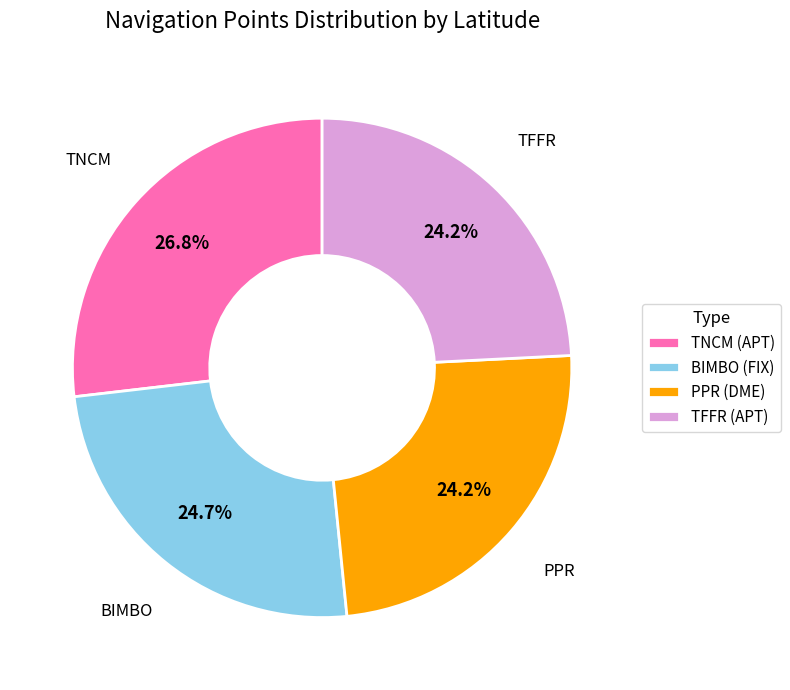

Is PPR (DME) the majority of the pie?

No